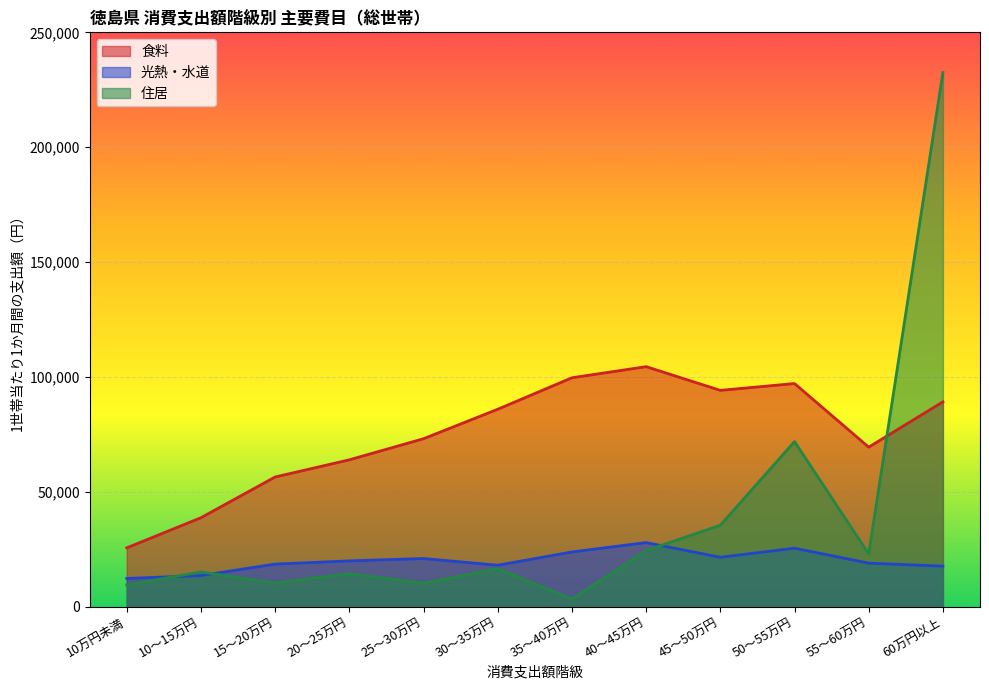

How many interior local peaks does the 光熱・水道 series have?

3